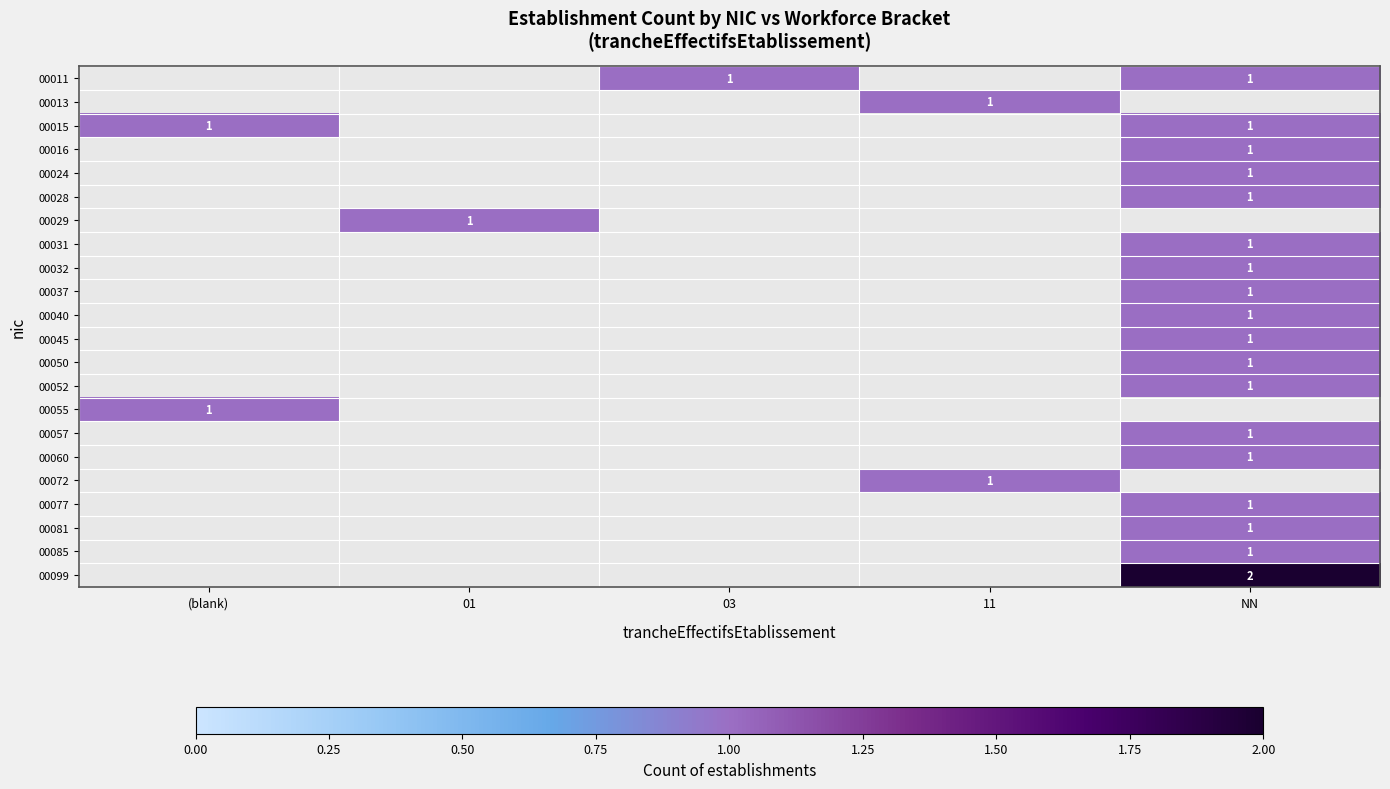

Which label corresponds to the largest value in the chart?

NN